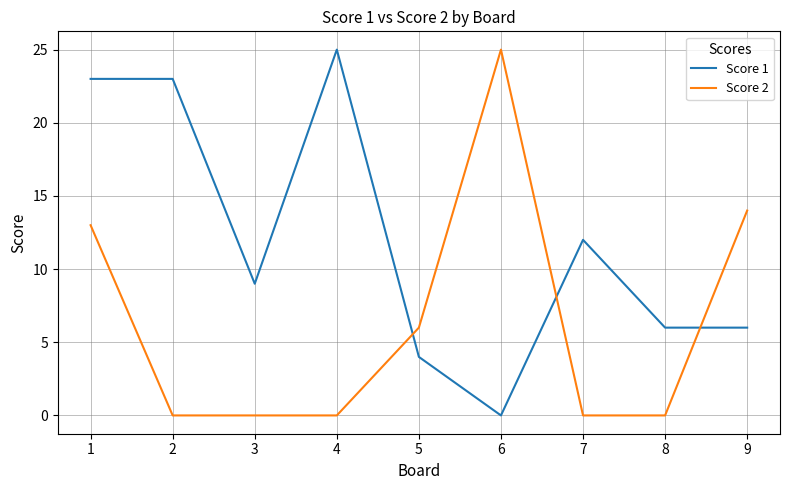

Which series changed the most between 1 and 3?

Score 1